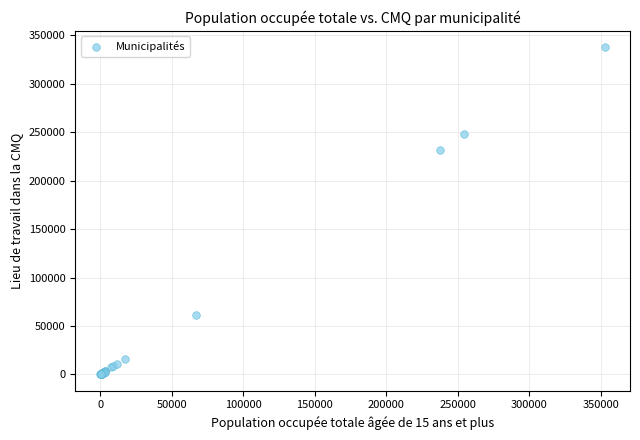

What Y value in the scatter plot is closest to 168848?

231945